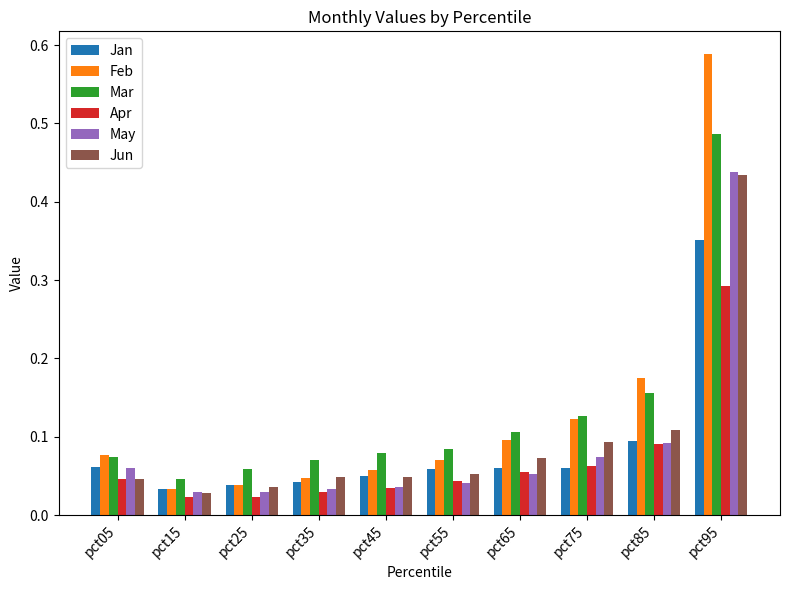

At which category does the chart reach its peak across all series?

pct95